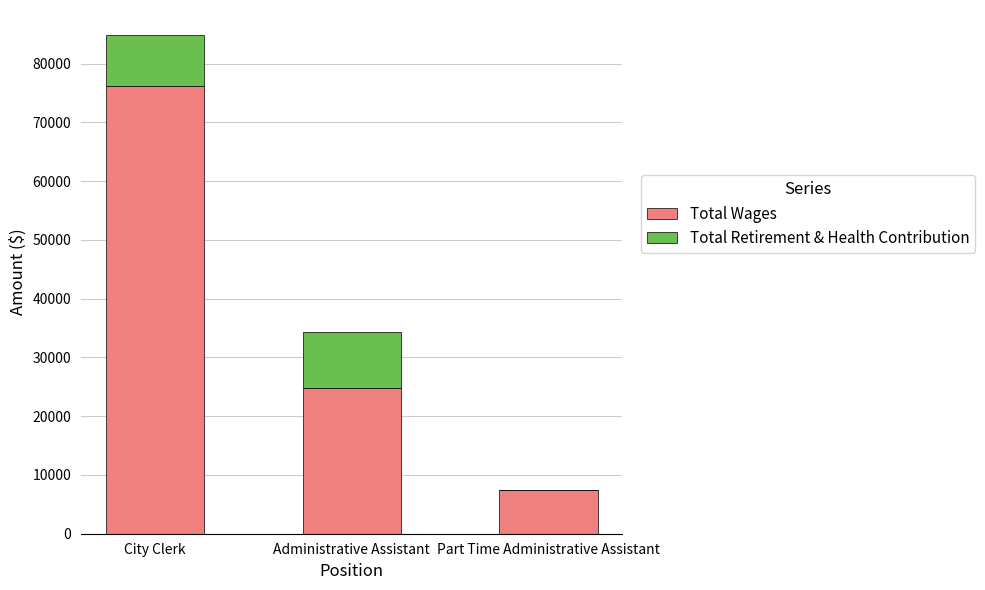

Where is Total Wages nearest to the value 41837?

Administrative Assistant